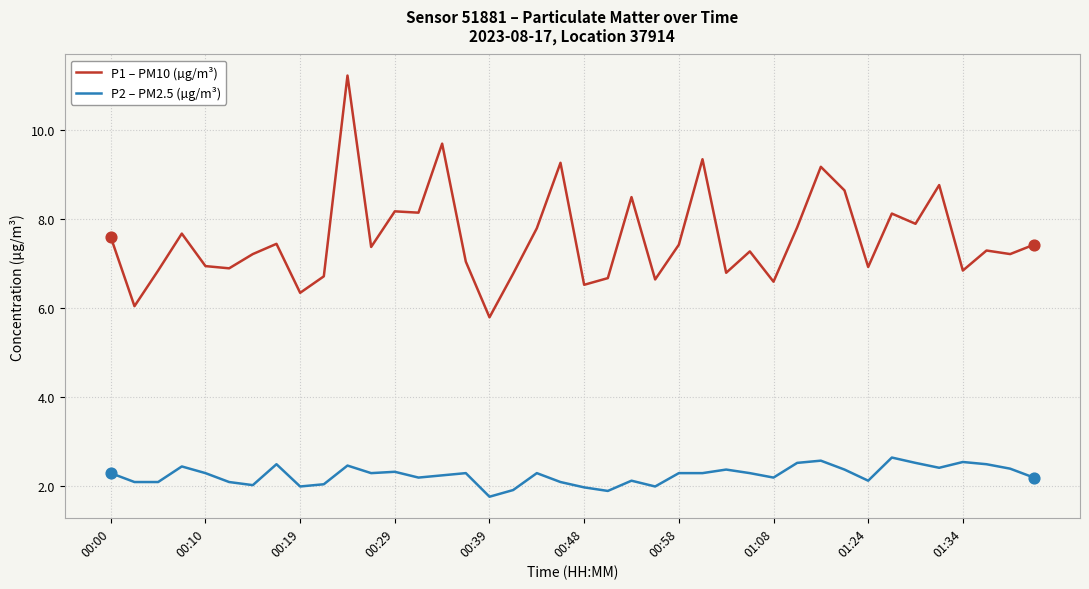

What is the maximum value shown in the chart?

11.2